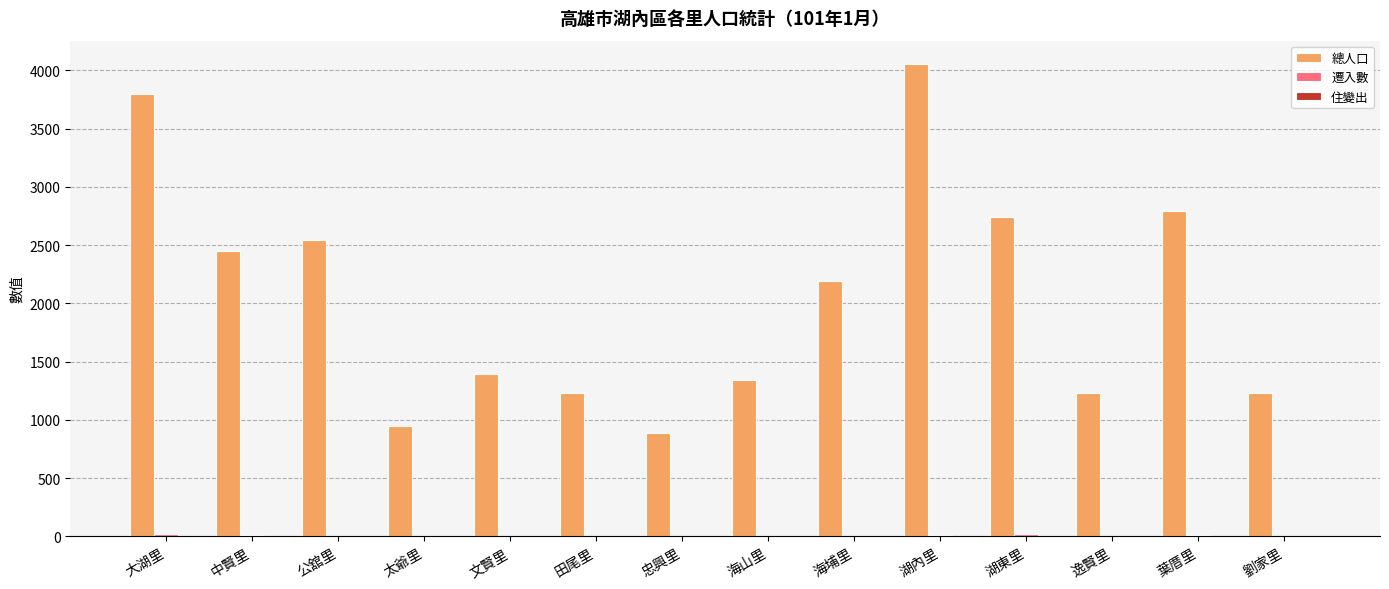

What is the greatest value displayed?

4053